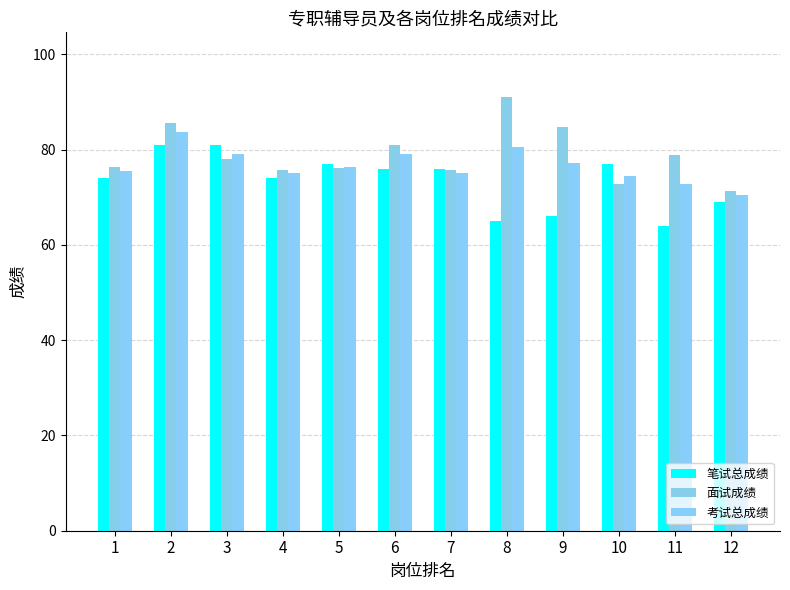

What is the value of the 笔试总成绩 bar at the 6th from the left?

76.0